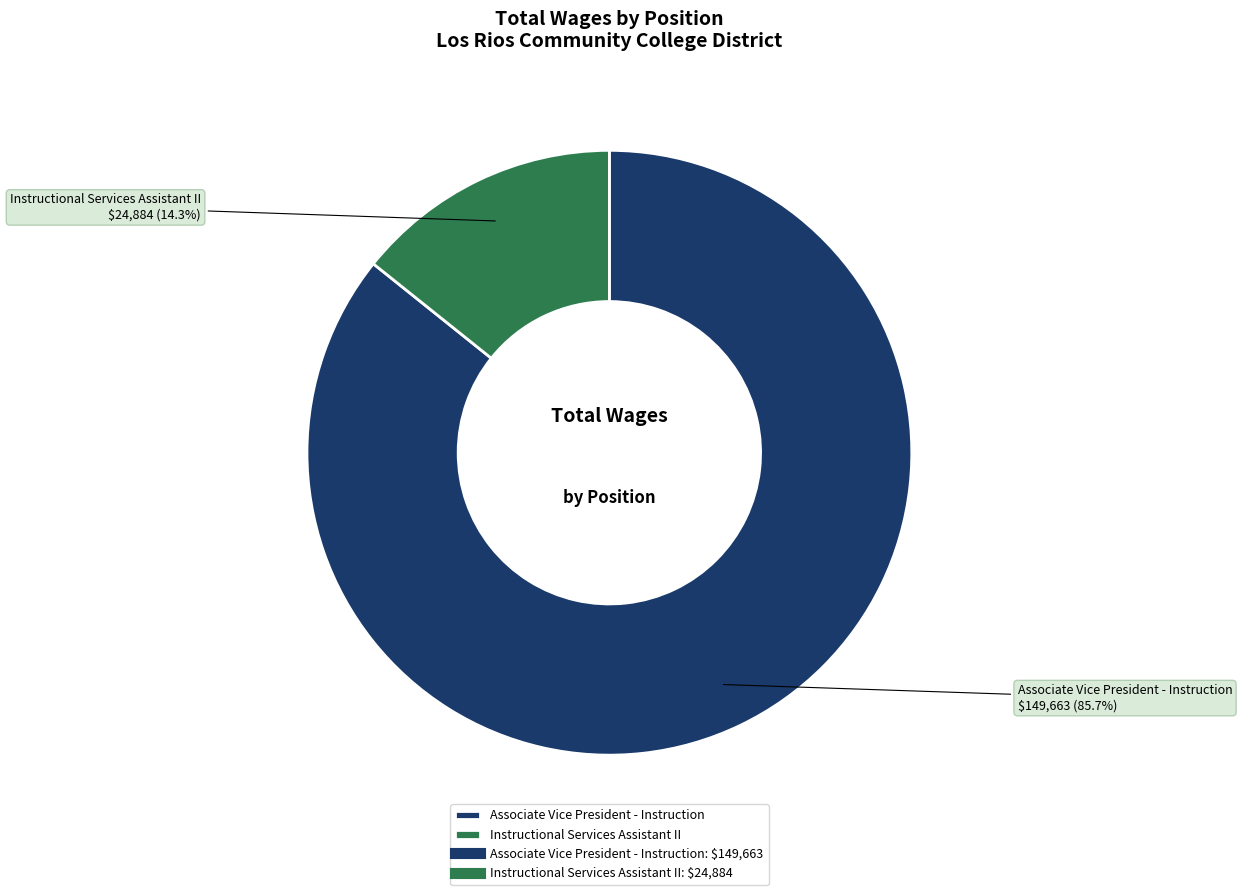

Which has a higher value, Instructional Services Assistant II or Associate Vice President - Instruction?

Associate Vice President - Instruction